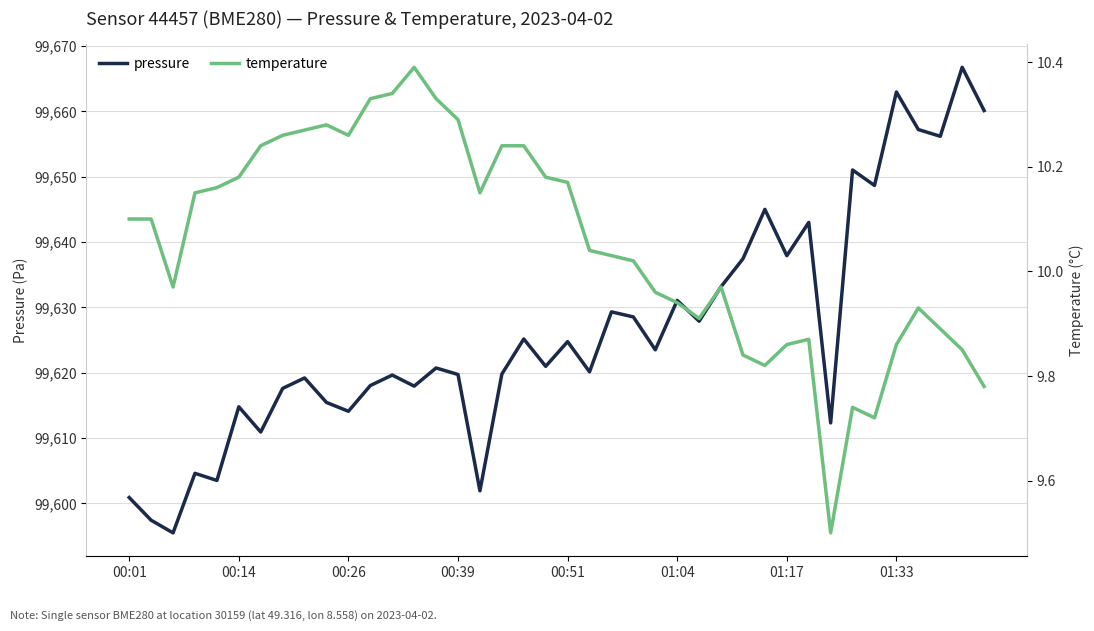

Count the number of categories in the chart.

40